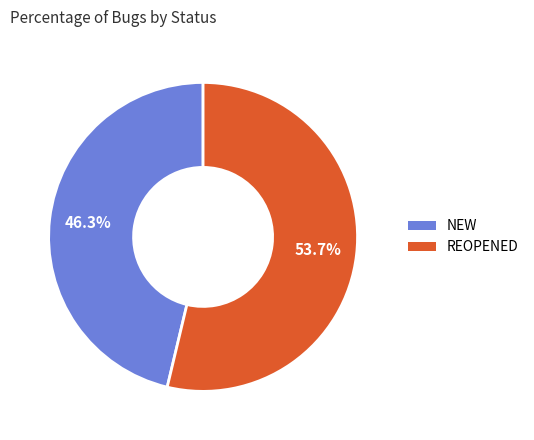

Is it true that REOPENED is 41% of the pie?

False